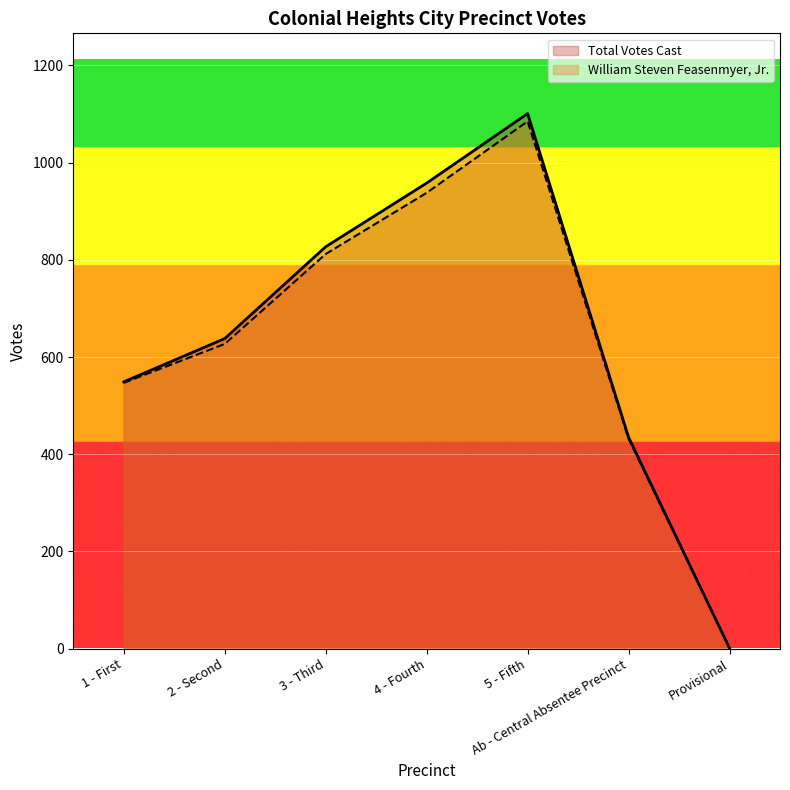

Which category has the highest value in the William Steven Feasenmyer, Jr. series?

5 - Fifth